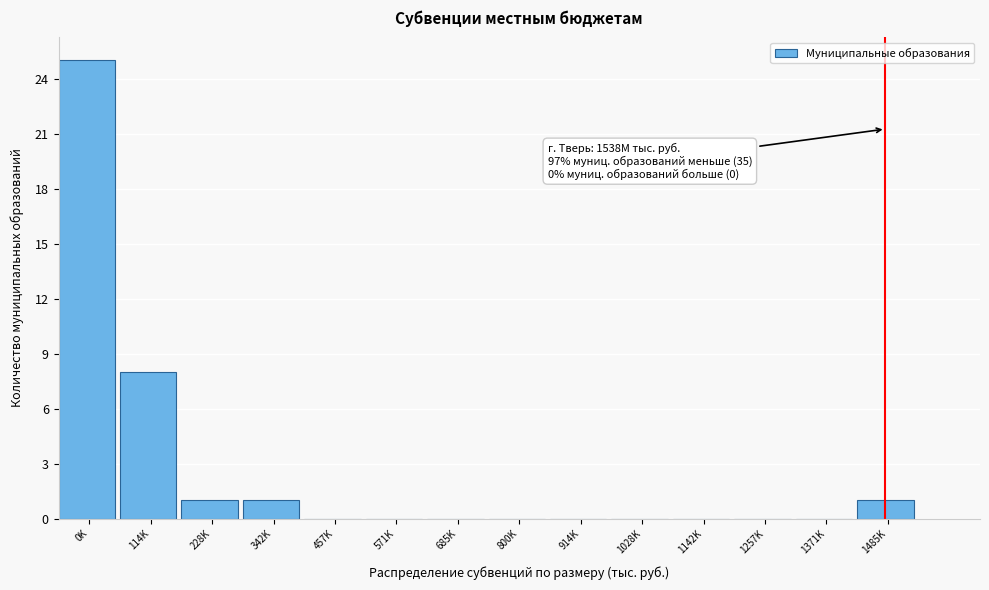

The chart shows a value of 0 at 571K. True or false?

True